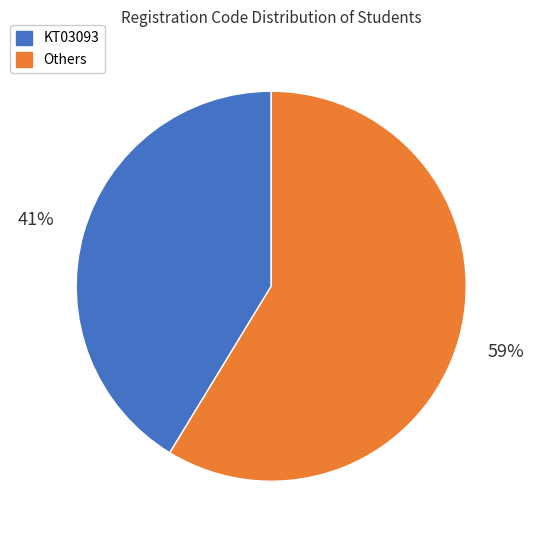

To the nearest percent, what is the average slice percentage?

50%